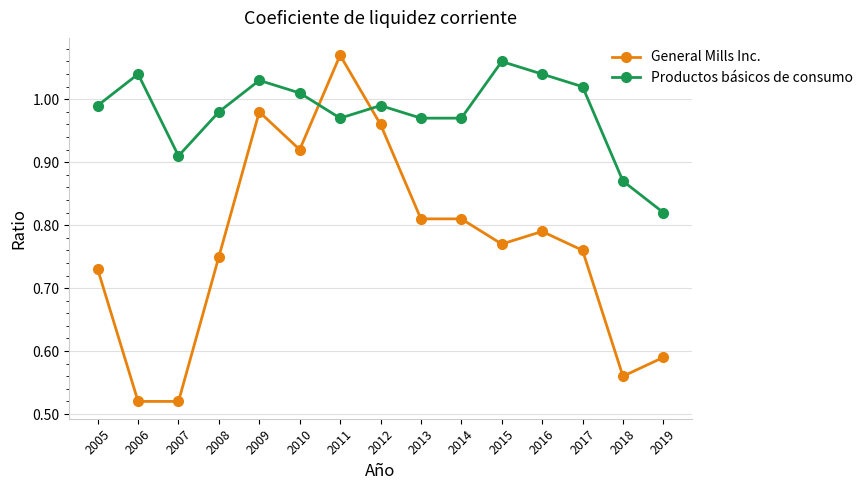

What is the difference between the second highest and minimum values in the Productos básicos de consumo series?

0.2